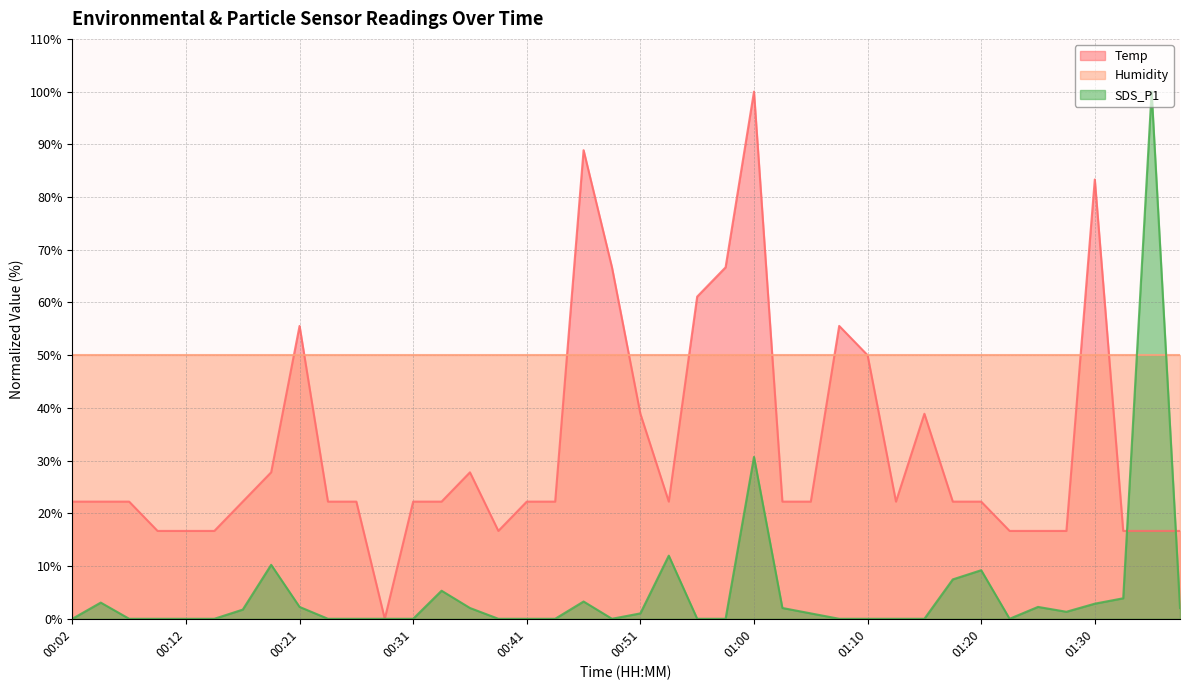

What is the average value of the SDS_P1 series?

5.1